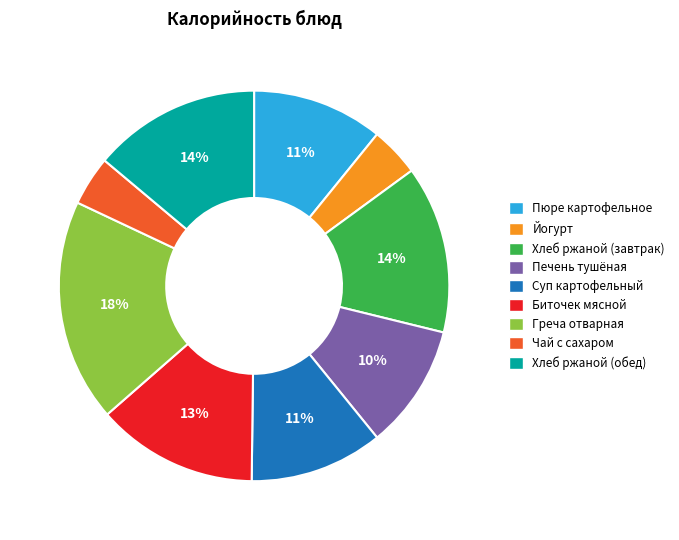

Is there a majority slice in this chart?

No